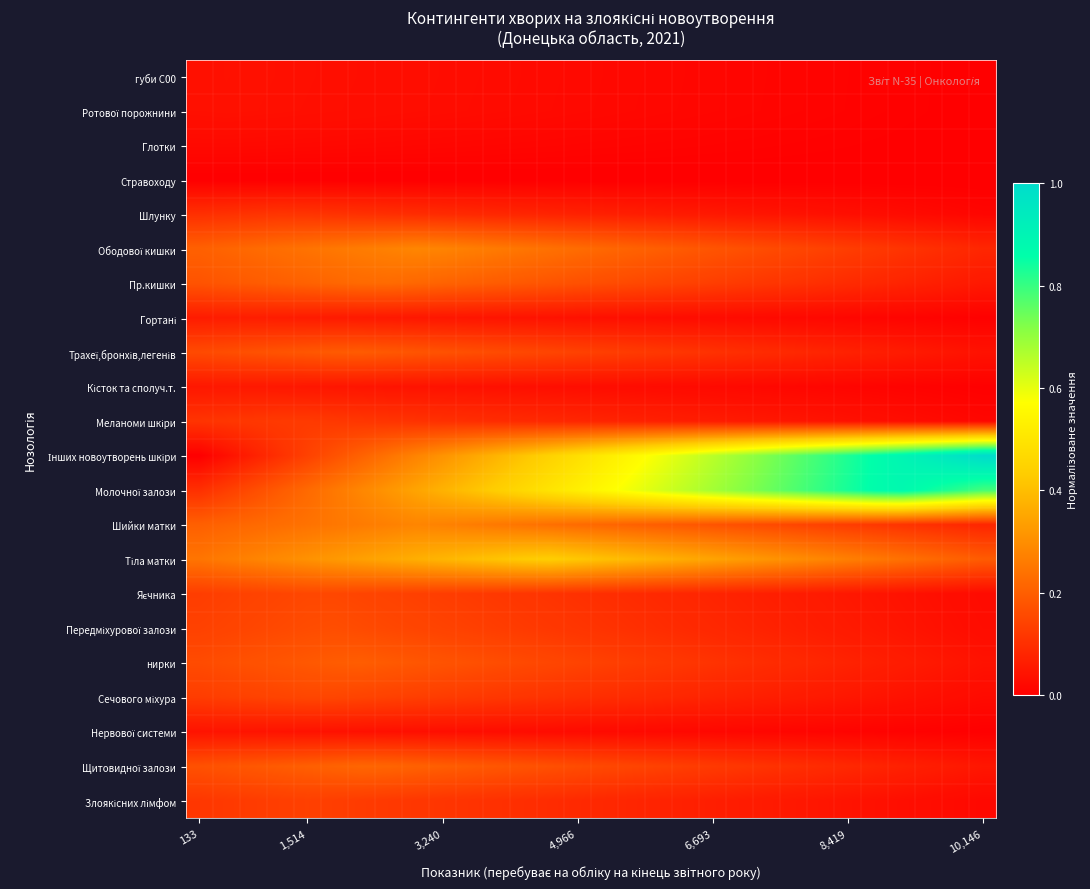

What is the greatest value displayed?

1.0